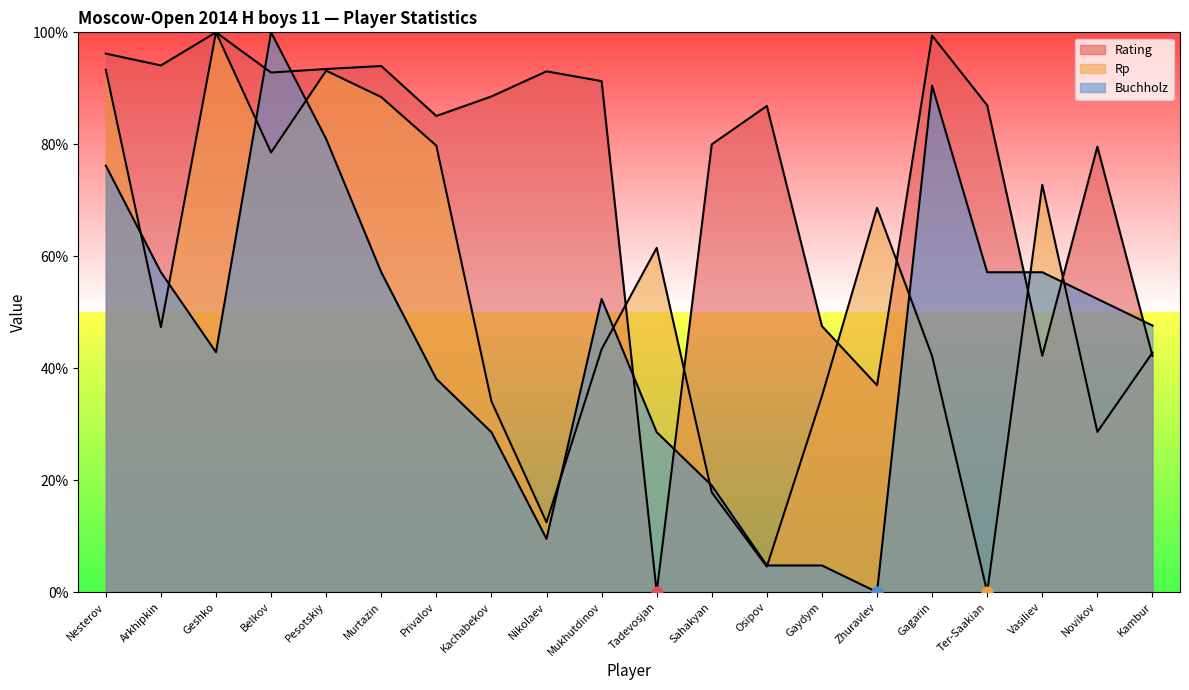

Is the value of Buchholz at Kachabekov greater than the value of Rp at Gaydym?

No